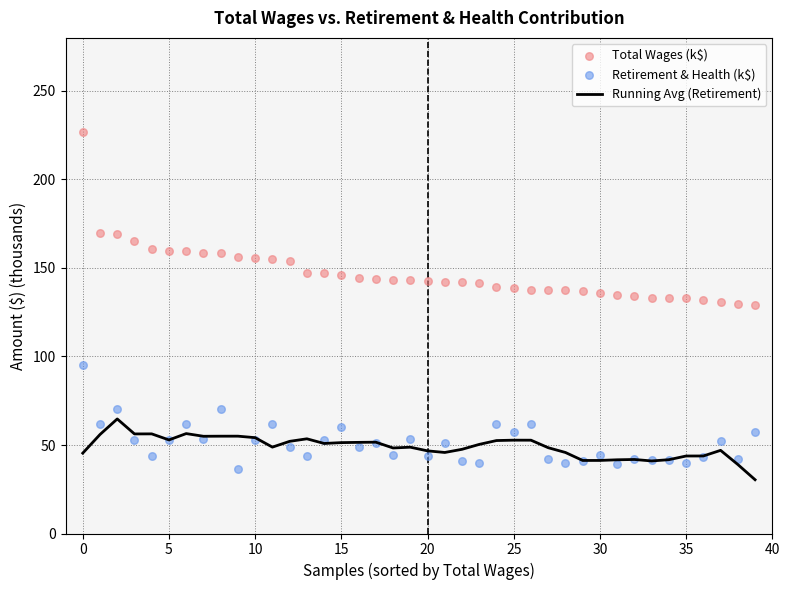

What are all the series names shown in the legend?

Running Avg (Retirement), Total Wages (k$), Retirement & Health (k$)